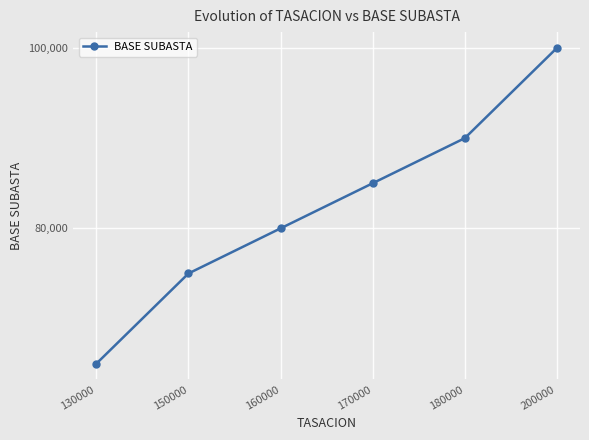

Rank the categories by value from lowest to highest.

130000, 150000, 160000, 170000, 180000, 200000